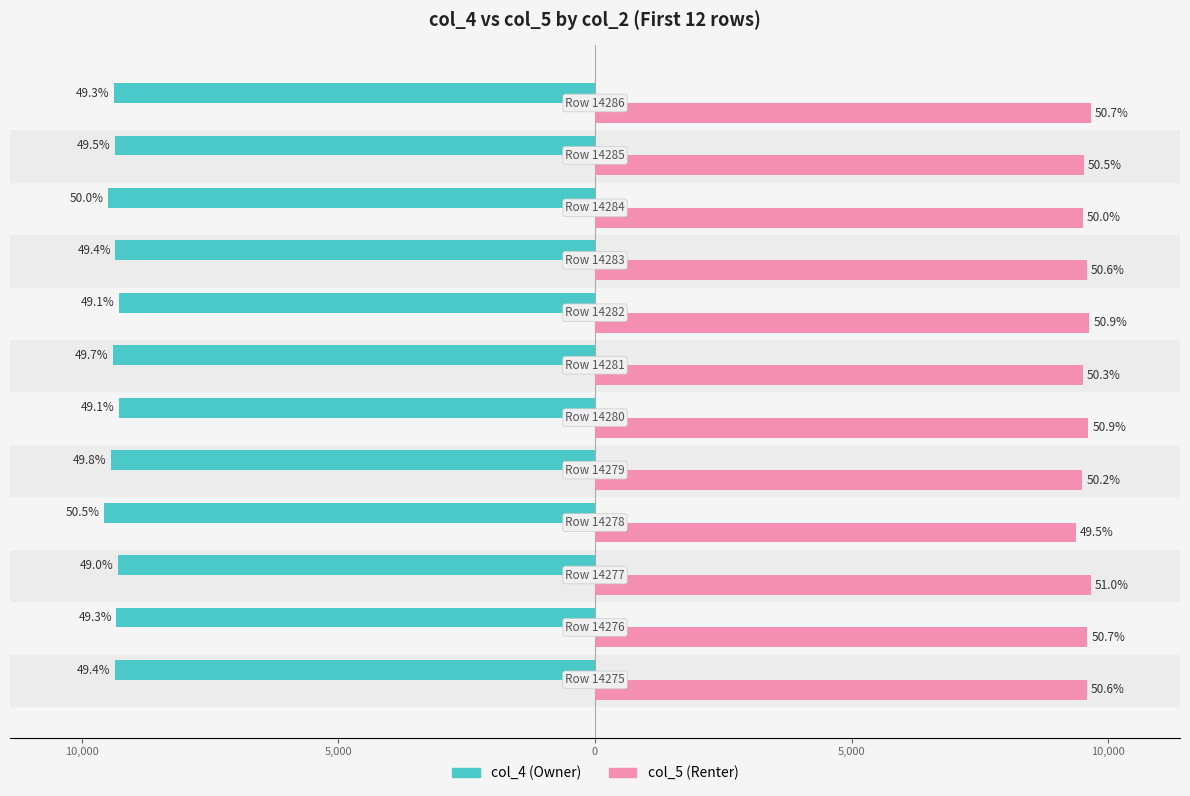

Which series has the largest range (max minus min)?

col_4 (Owner)